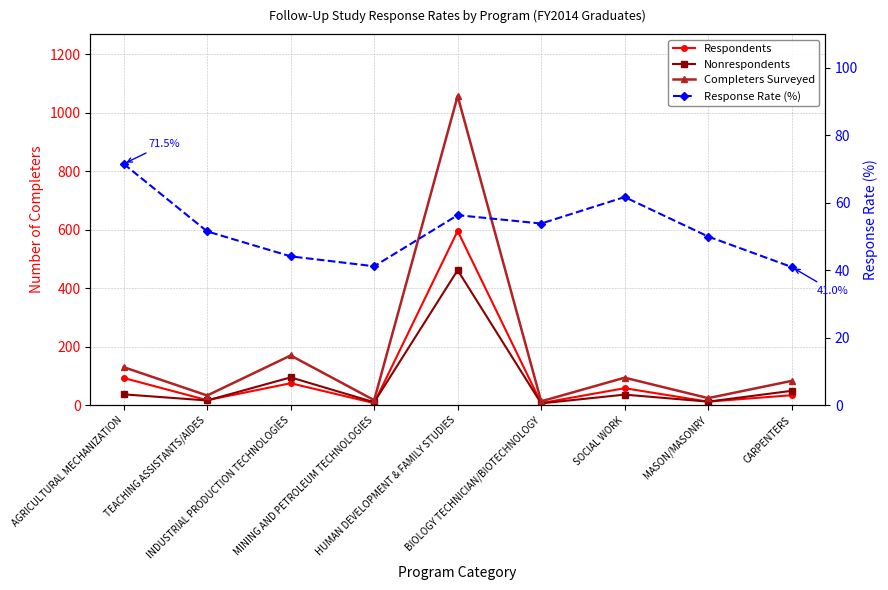

At which category is the sum across all series the highest?

HUMAN DEVELOPMENT & FAMILY STUDIES